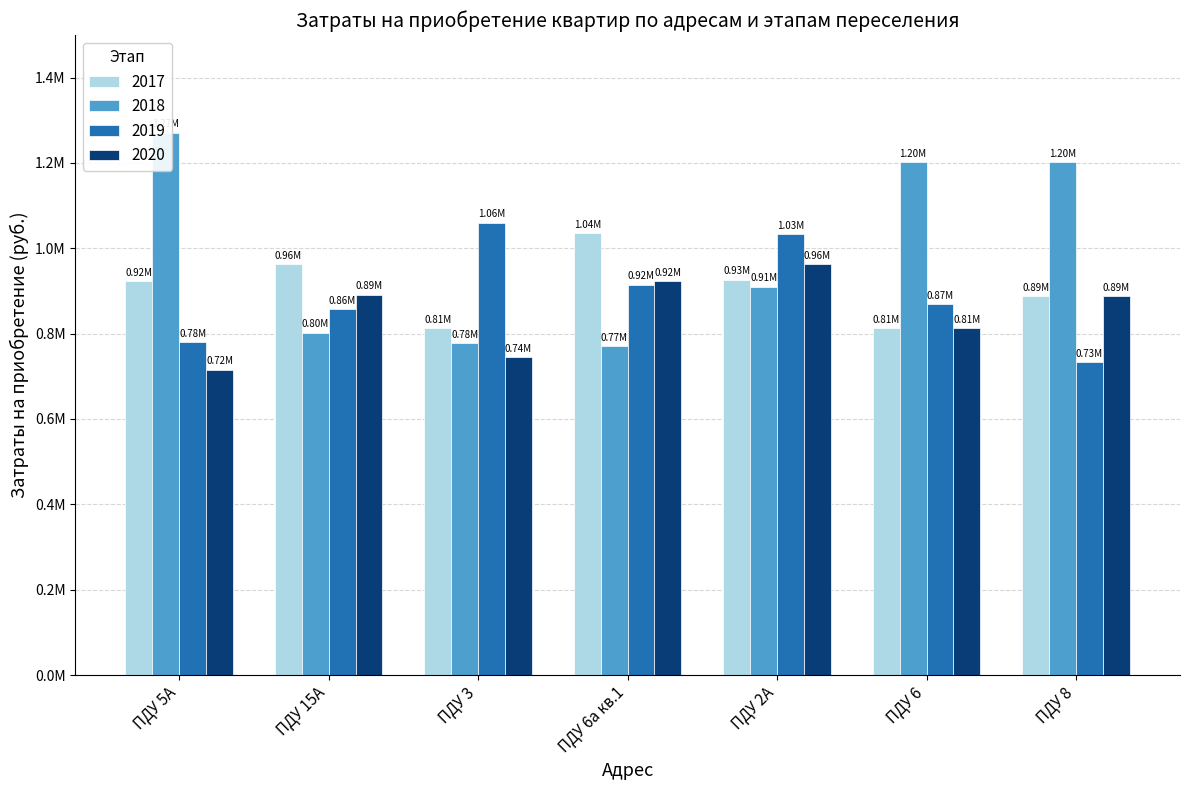

Which series changed the most between ПДУ 6а кв.1 and ПДУ 6?

2018